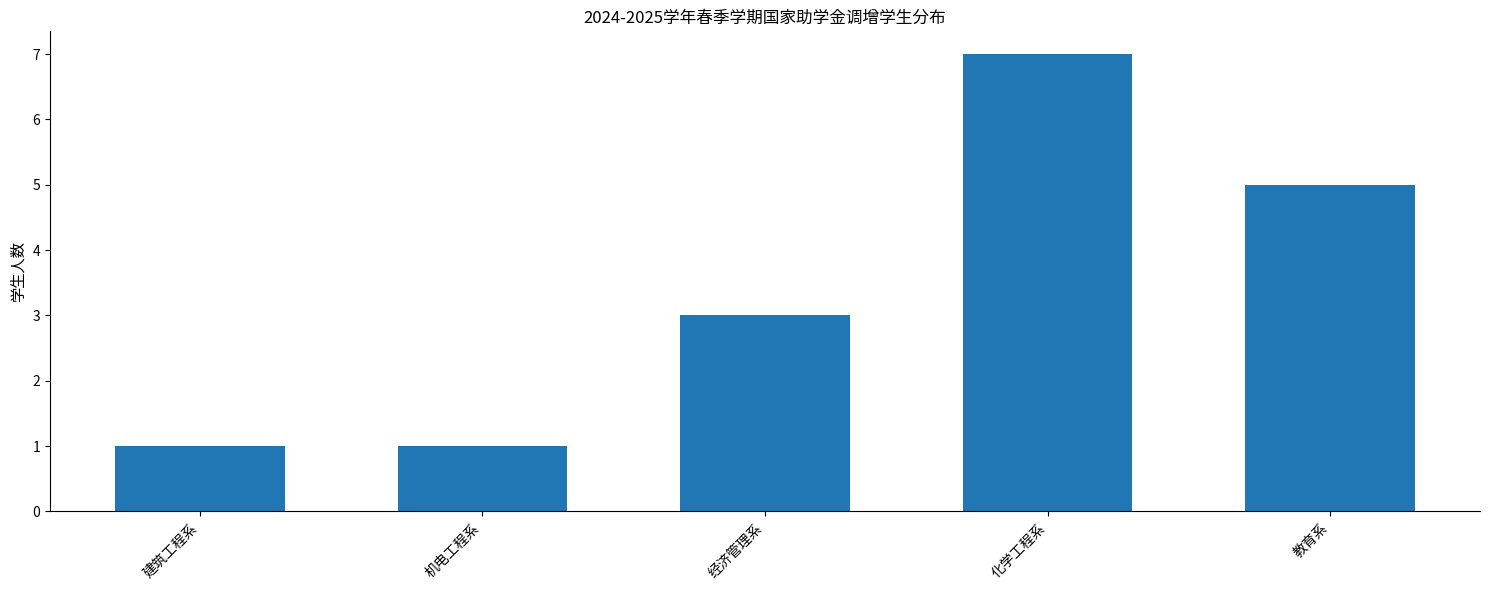

How many bars are there in total?

5